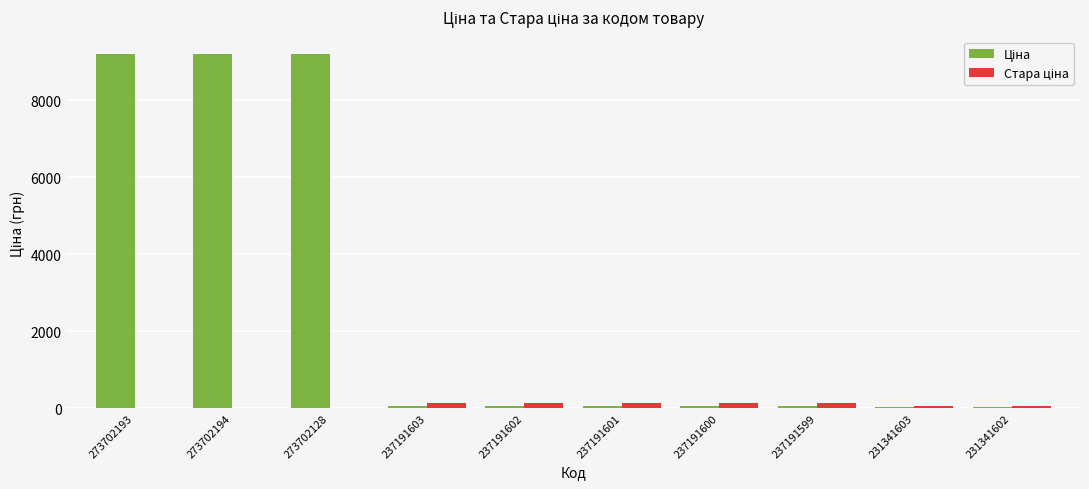

What is the maximum value shown in the chart?

9185.9